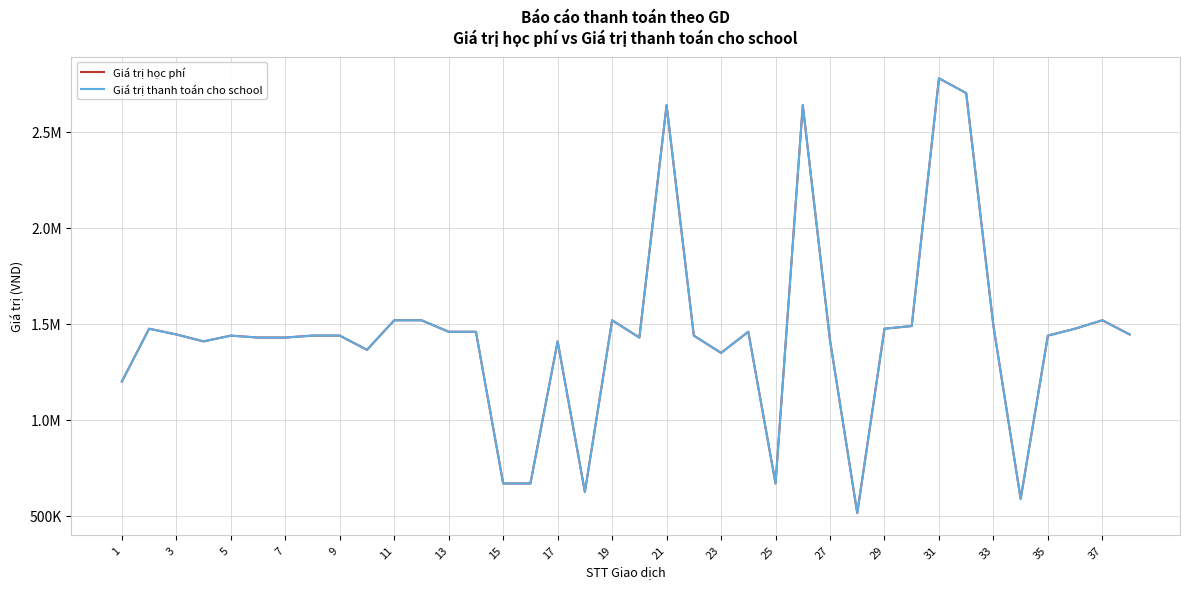

What is the difference between the second highest and second lowest values in the Giá trị thanh toán cho school series?

2113000